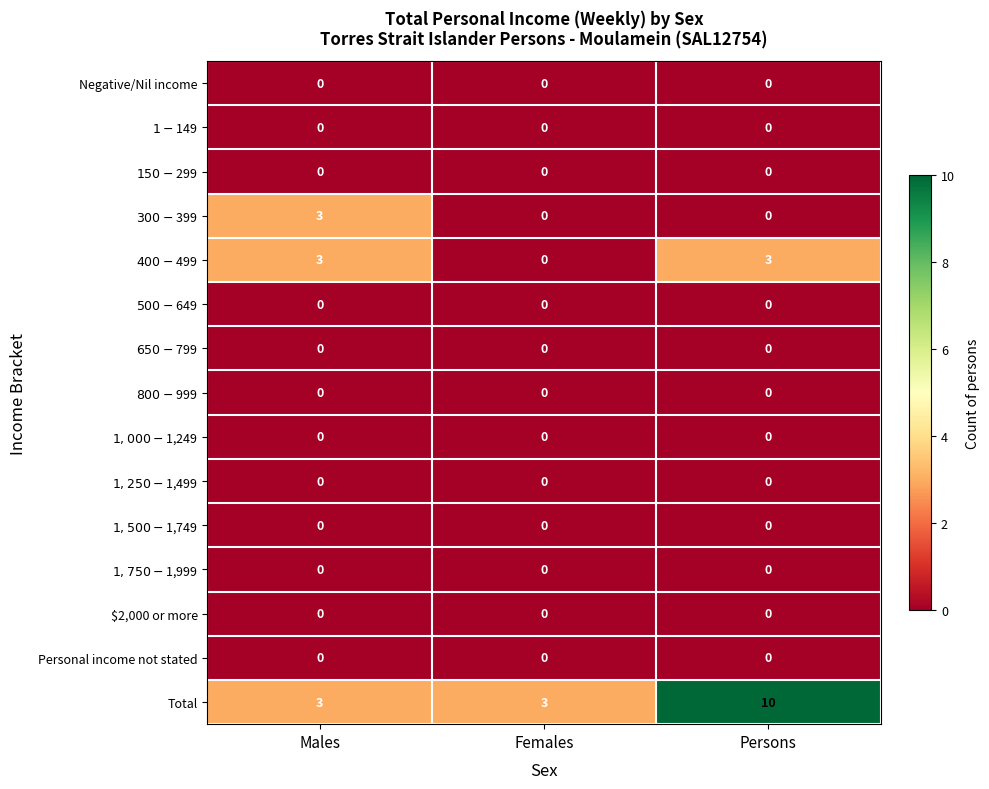

At which category is the sum across all series the highest?

Persons